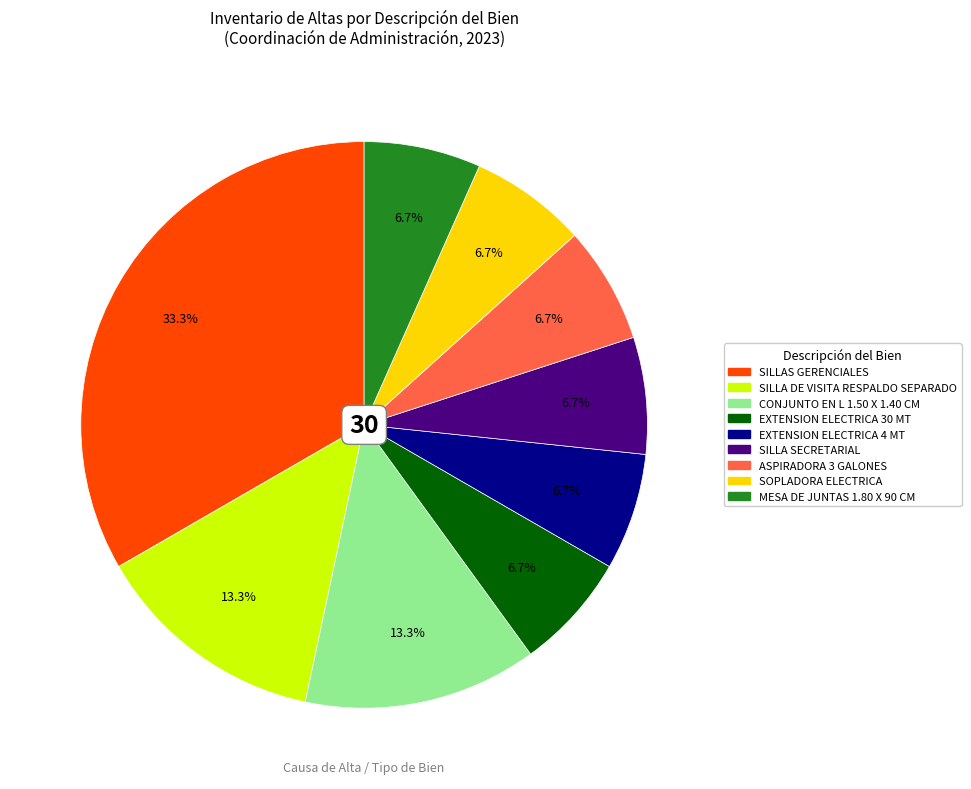

Is there a majority slice in this chart?

No